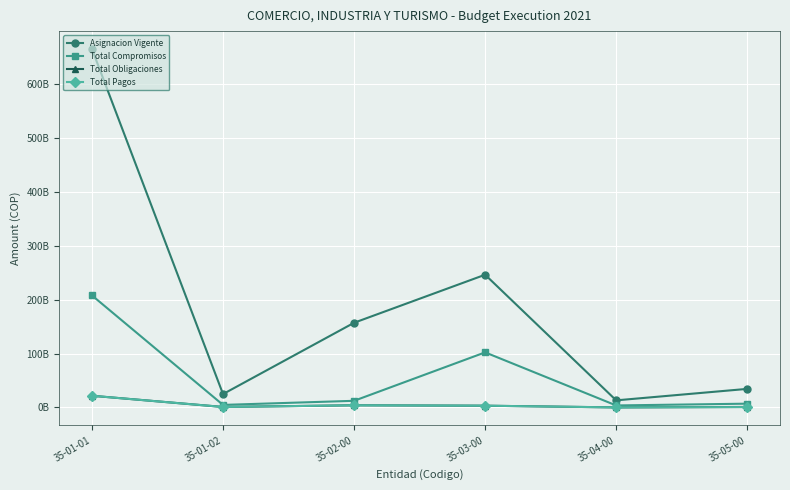

Between 35-01-02 and 35-02-00, which series saw the biggest shift?

Asignacion Vigente